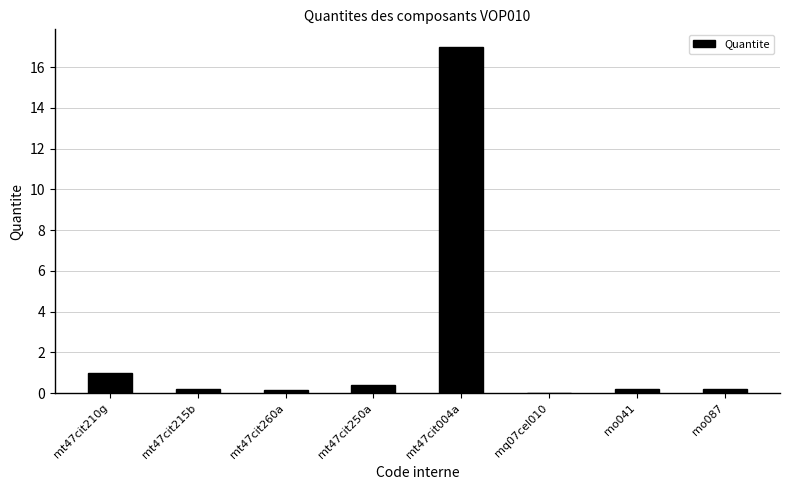

What is the sum of the values at mt47cit210g and mt47cit004a?

18.0